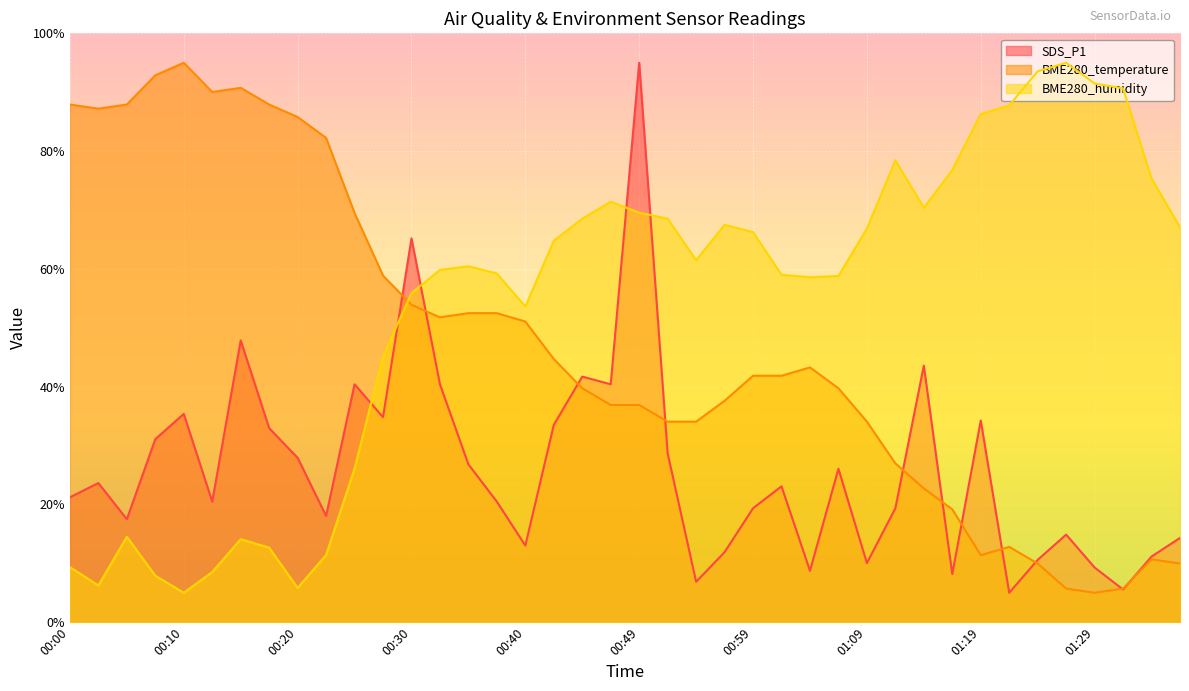

Reading left to right, extract all data points from this chart.

SDS_P1: 21.2	23.6	17.5	31.1	35.4	20.5	47.9	33.0	27.9	18.0	40.4	34.8	65.2	40.4	26.8	20.5	13.0	33.5	41.7	40.4	95.0	28.7	6.9	11.9	19.3	23.1	8.7	26.1	10.0	19.3	43.6	8.2	34.3	5.0	10.6	14.9	9.3	5.6	11.1	14.3
BME280_temperature: 87.9	87.2	87.9	92.9	95.0	90.0	90.7	87.9	85.8	82.2	69.5	58.9	53.9	51.8	52.5	52.5	51.1	44.7	39.7	36.9	36.9	34.1	34.1	37.6	41.9	41.9	43.3	39.7	34.1	27.0	22.7	19.2	11.4	12.8	10.0	5.7	5.0	5.7	10.7	10.0
BME280_humidity: 9.3	6.2	14.5	7.9	5.0	8.5	14.1	12.7	5.8	11.4	26.1	45.1	55.9	59.8	60.4	59.2	53.6	64.8	68.5	71.4	69.6	68.5	61.5	67.5	66.2	59.0	58.6	58.8	66.9	78.4	70.4	76.8	86.3	87.8	93.6	95.0	91.5	90.7	75.3	67.1